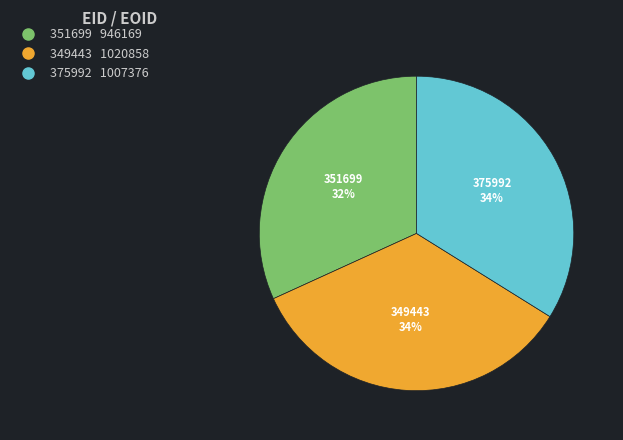

To the nearest percent, what percentage of the pie is 351699?

32%